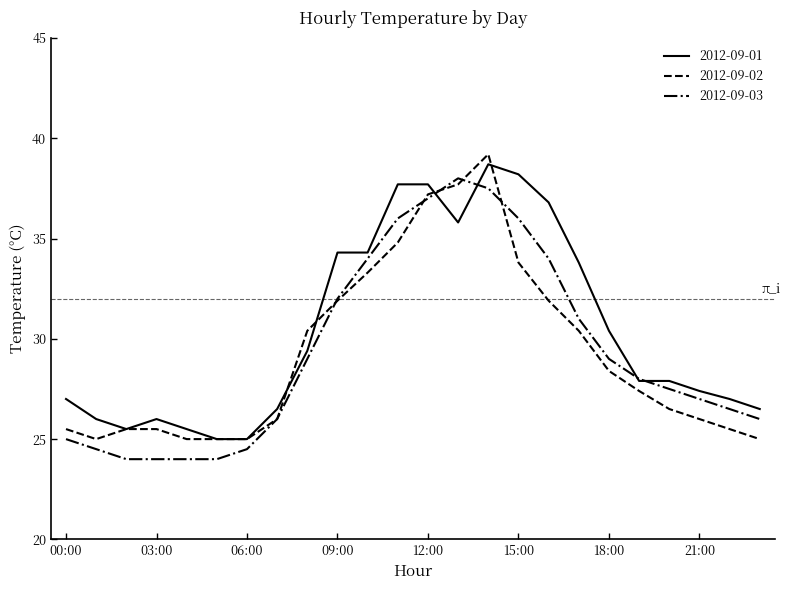

What are all the series names shown in the legend?

2012-09-01, 2012-09-02, 2012-09-03